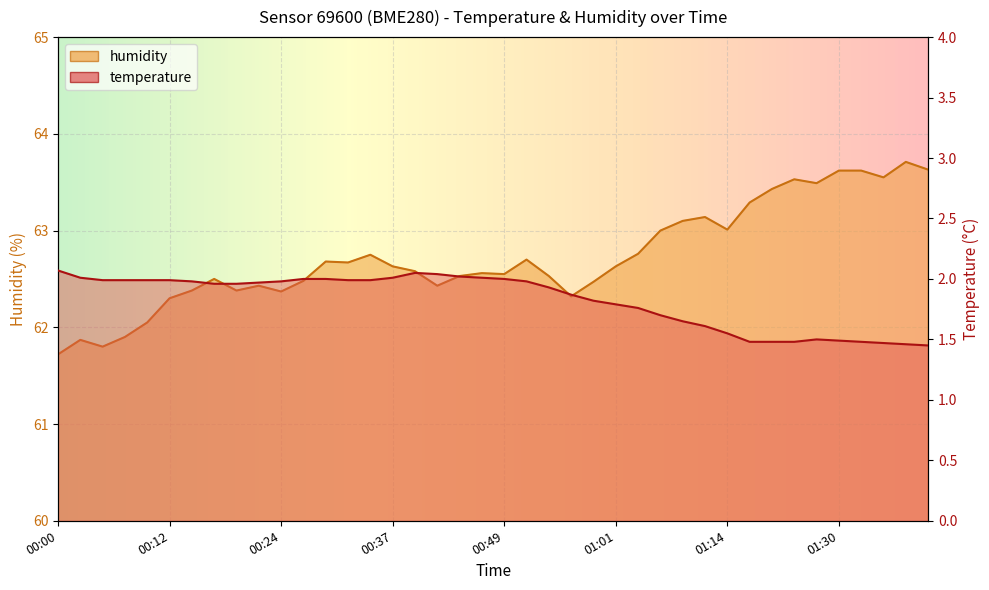

At how many categories does at least one series exceed 57?

40